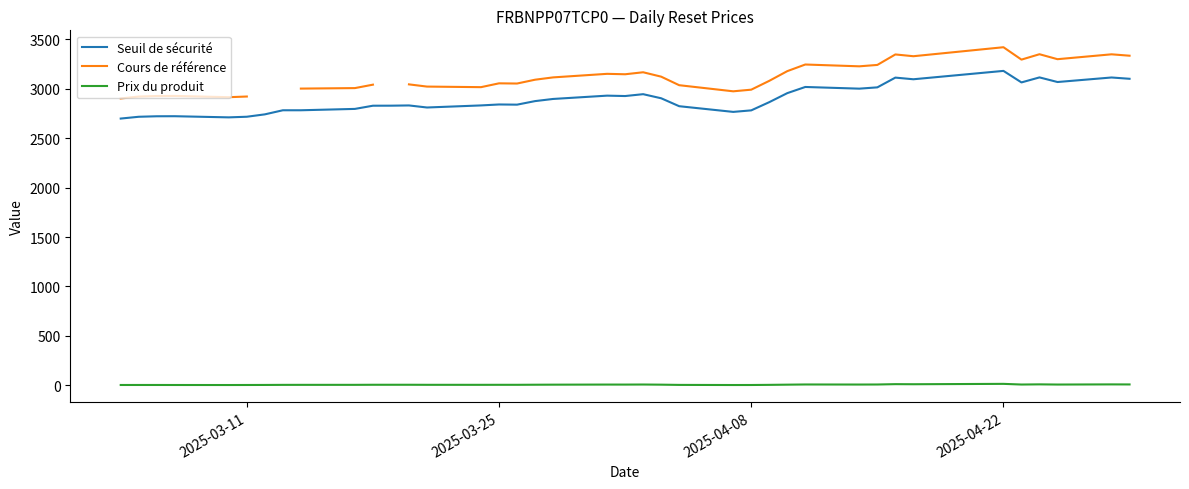

What is the average value of the Prix du produit series?

6.9